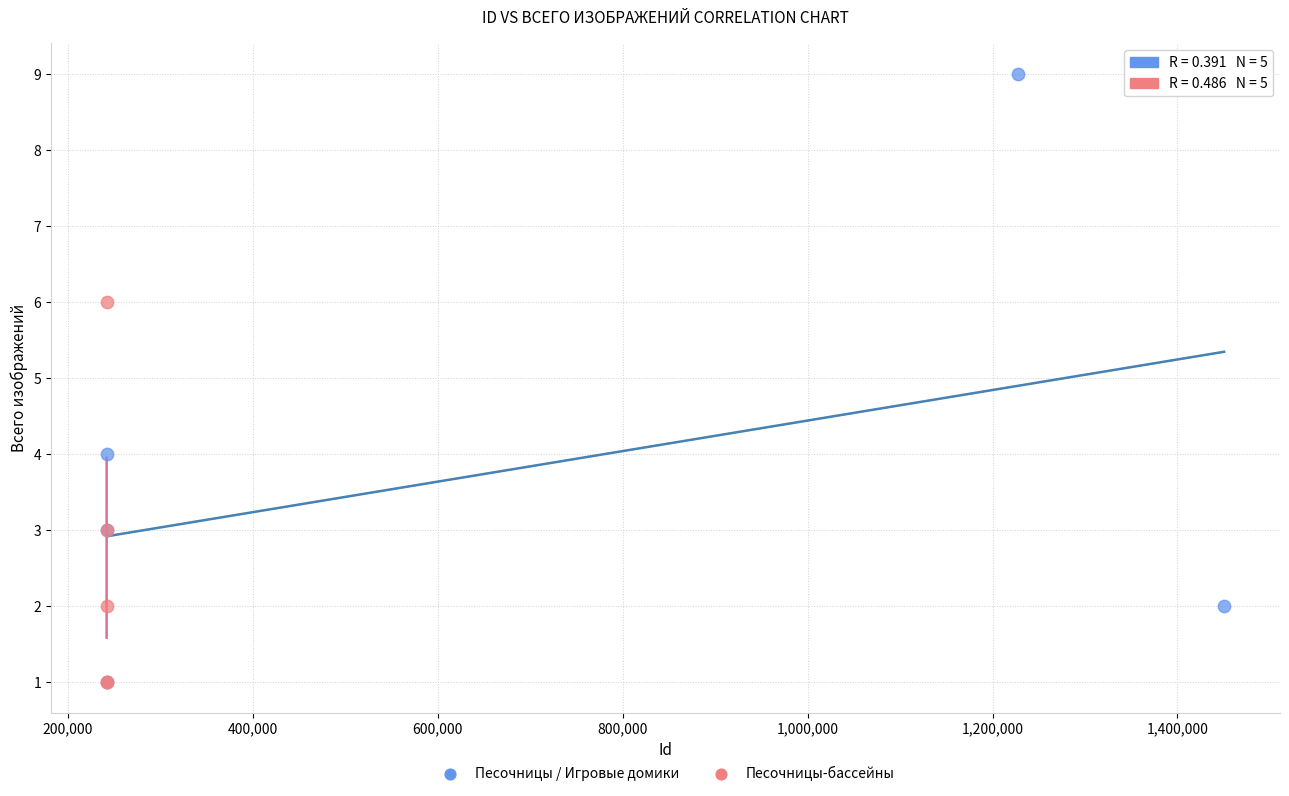

Which series has the widest spread of Y values?

Песочницы / Игровые домики